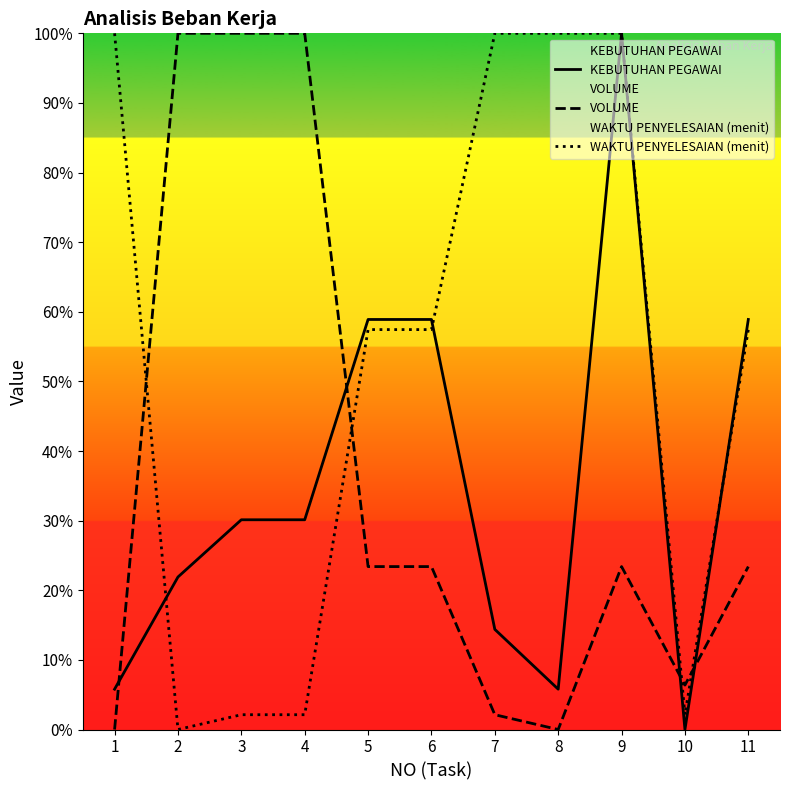

What are all the series names shown in the legend?

KEBUTUHAN PEGAWAI, VOLUME, WAKTU PENYELESAIAN (menit)